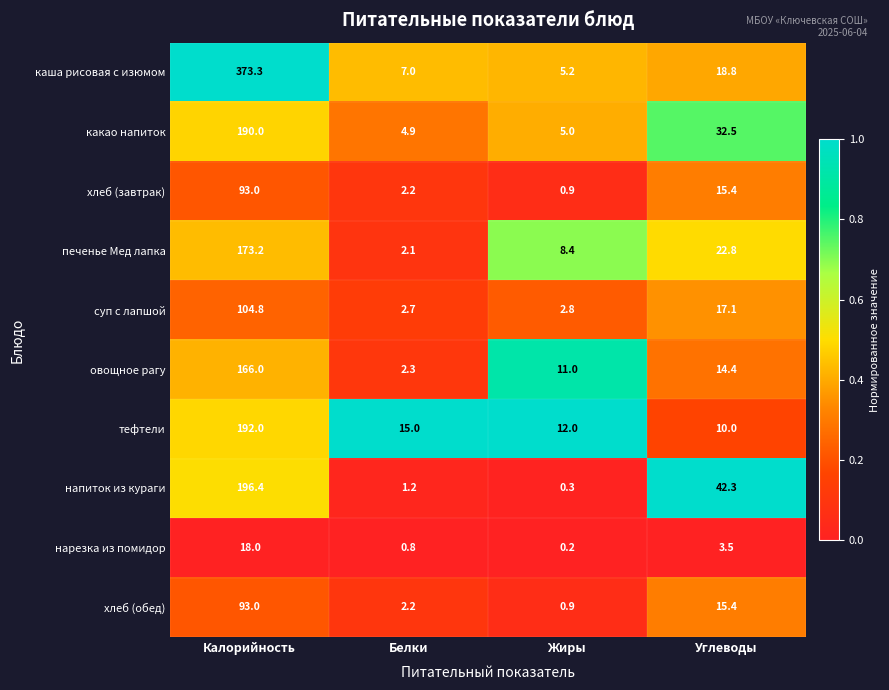

List the labels in order of какао напиток value, smallest first.

Белки, Жиры, Углеводы, Калорийность